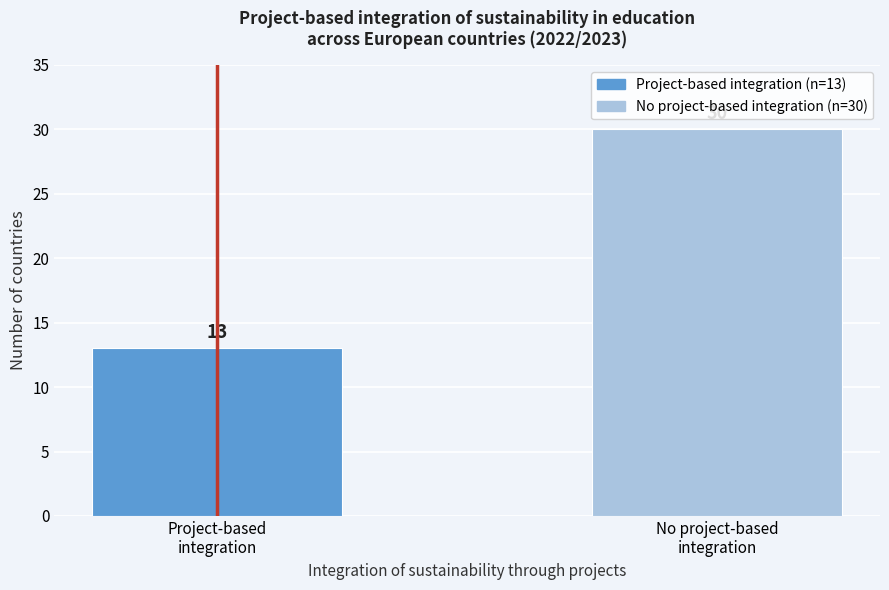

Reading left to right, list all the values displayed in this chart.

13	30